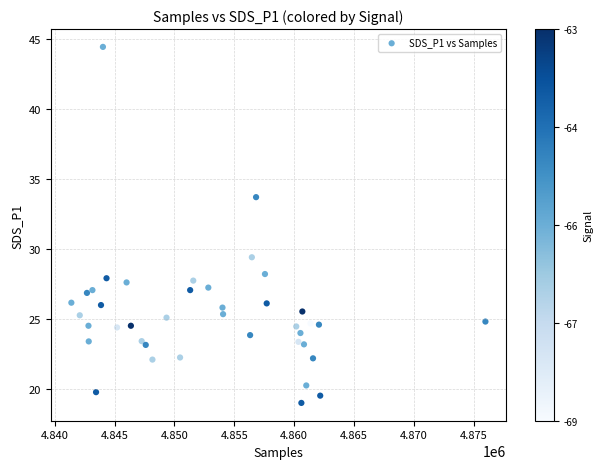

What Y value in the scatter plot is closest to 31?

29.4